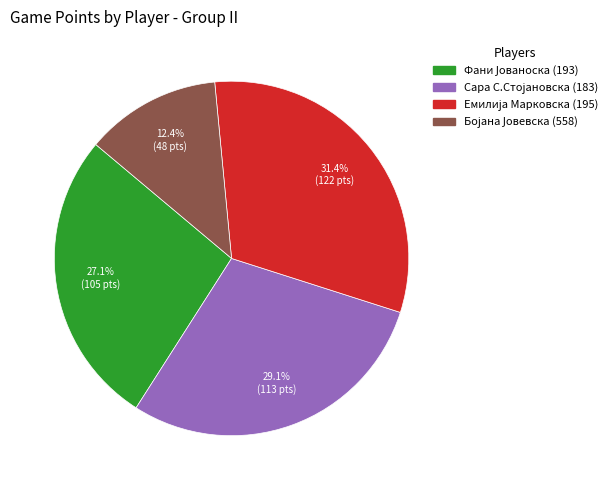

Is there any slice that represents more than half of the pie?

No